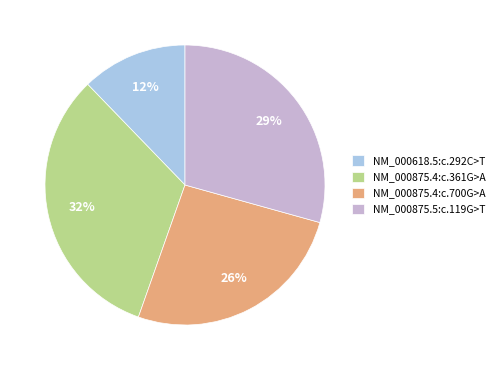

To the nearest percent, what portion does NM_000618.5:c.292C>T represent?

12%